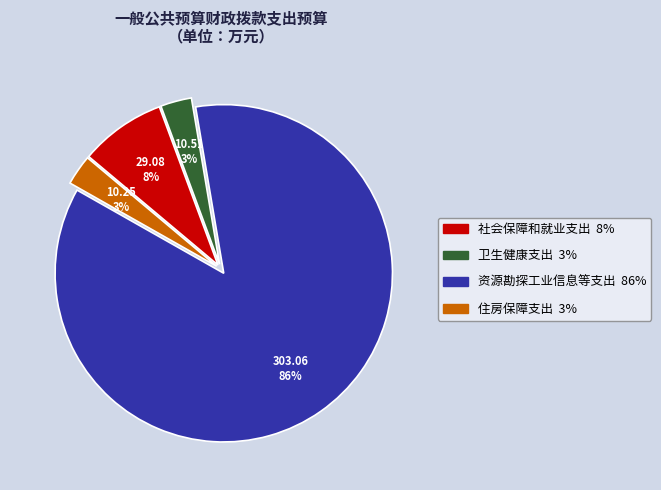

Is it true that 资源勘探工业信息等支出 is 91% of the pie?

False